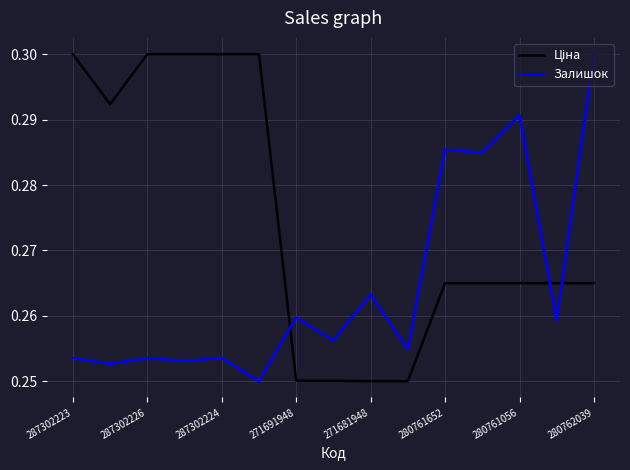

Does the chart have visible grid lines?

Yes